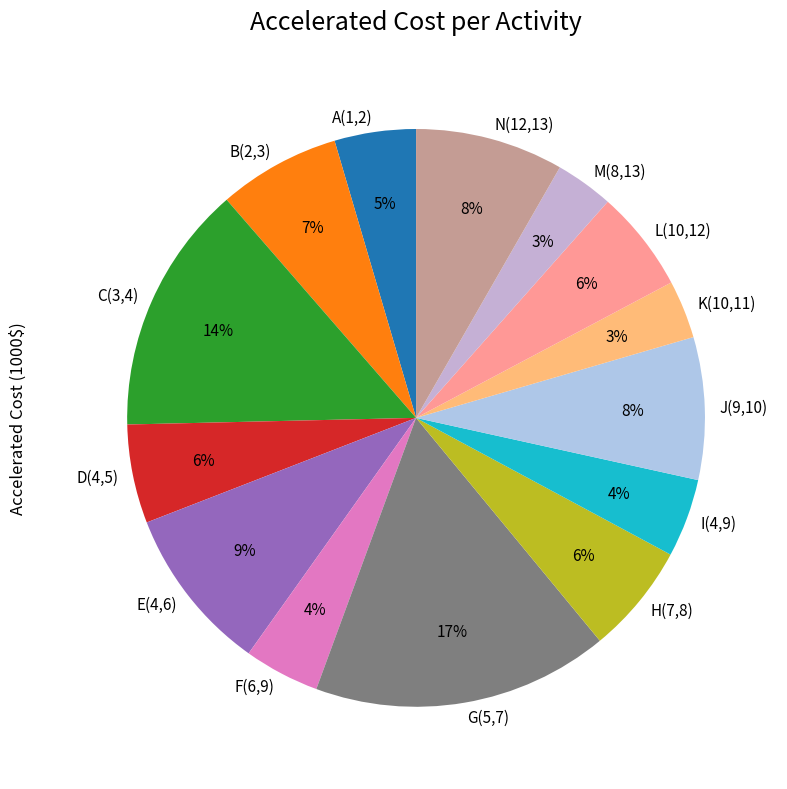

Is there a majority slice in this chart?

No